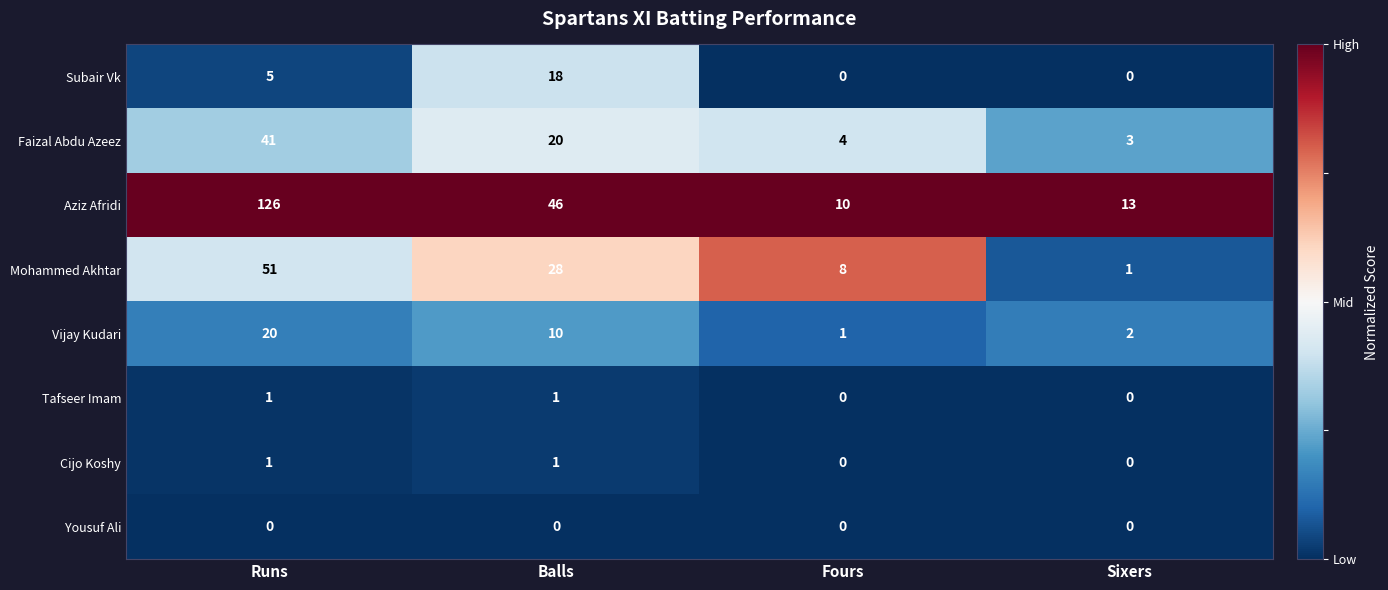

Which series has the largest total across all categories?

Aziz Afridi